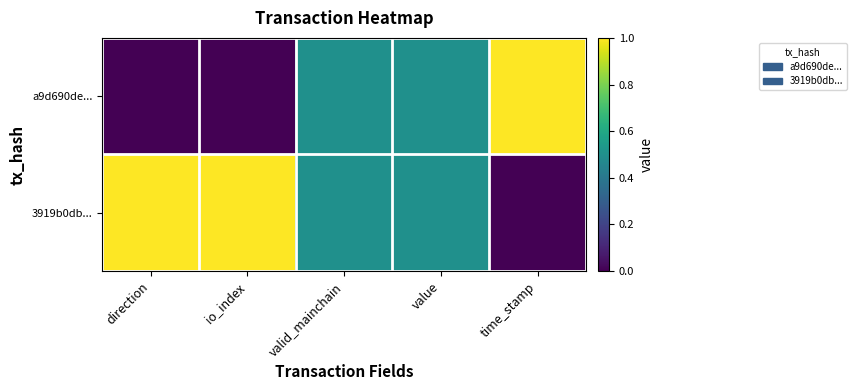

Rank the series at valid_mainchain from highest to lowest value.

a9d690de..., 3919b0db...